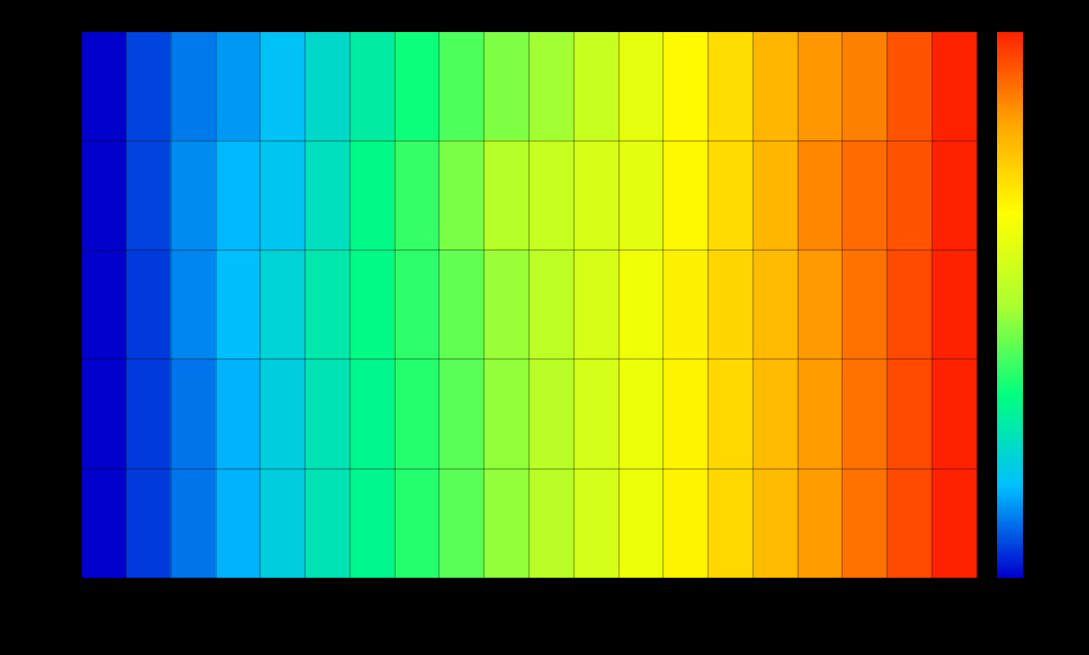

At how many categories does at least one series exceed 0?

20